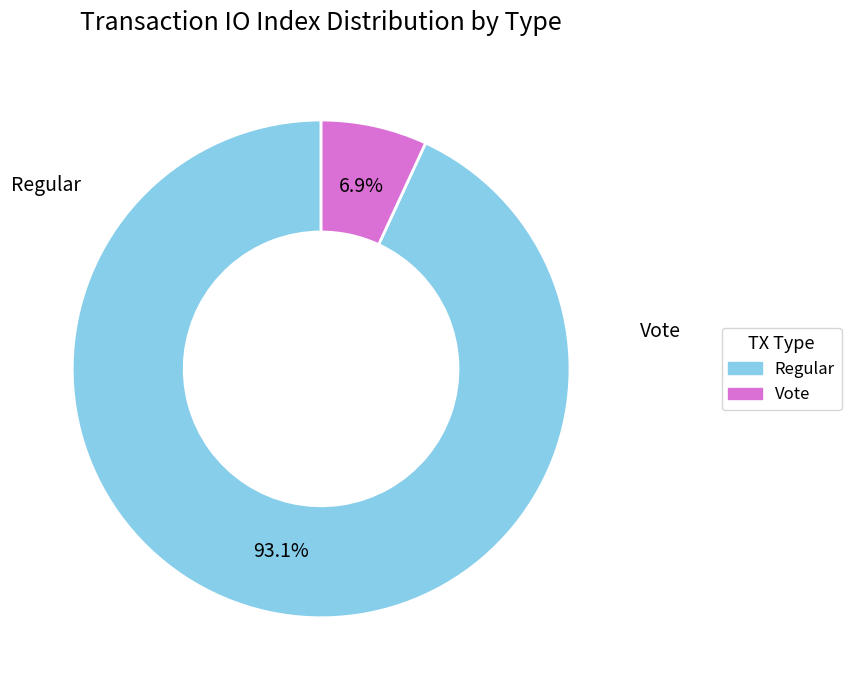

True or false: Vote accounts for 16% of the total.

False